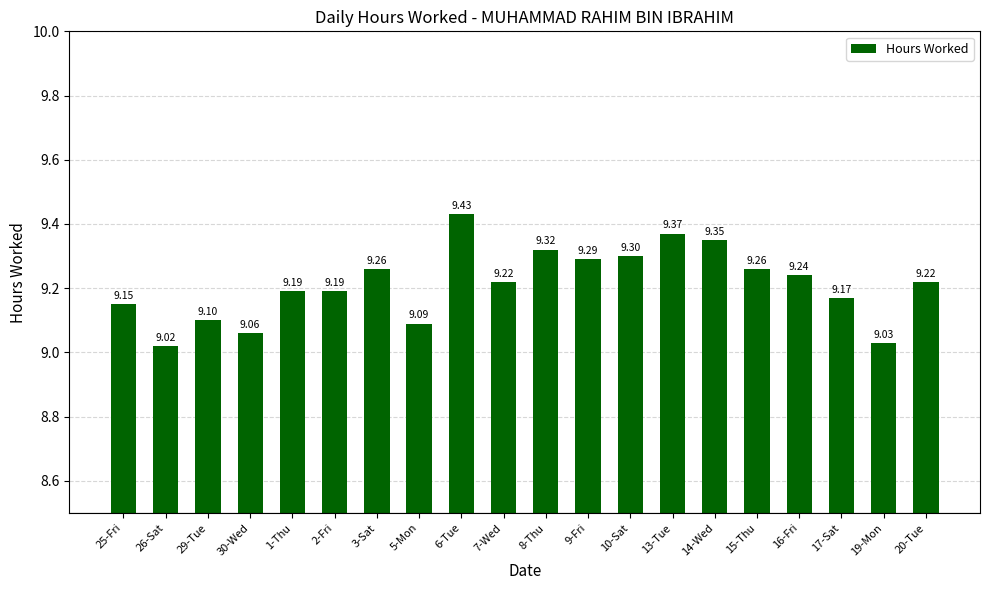

The value at 17-Sat is 9.2. True or false?

True